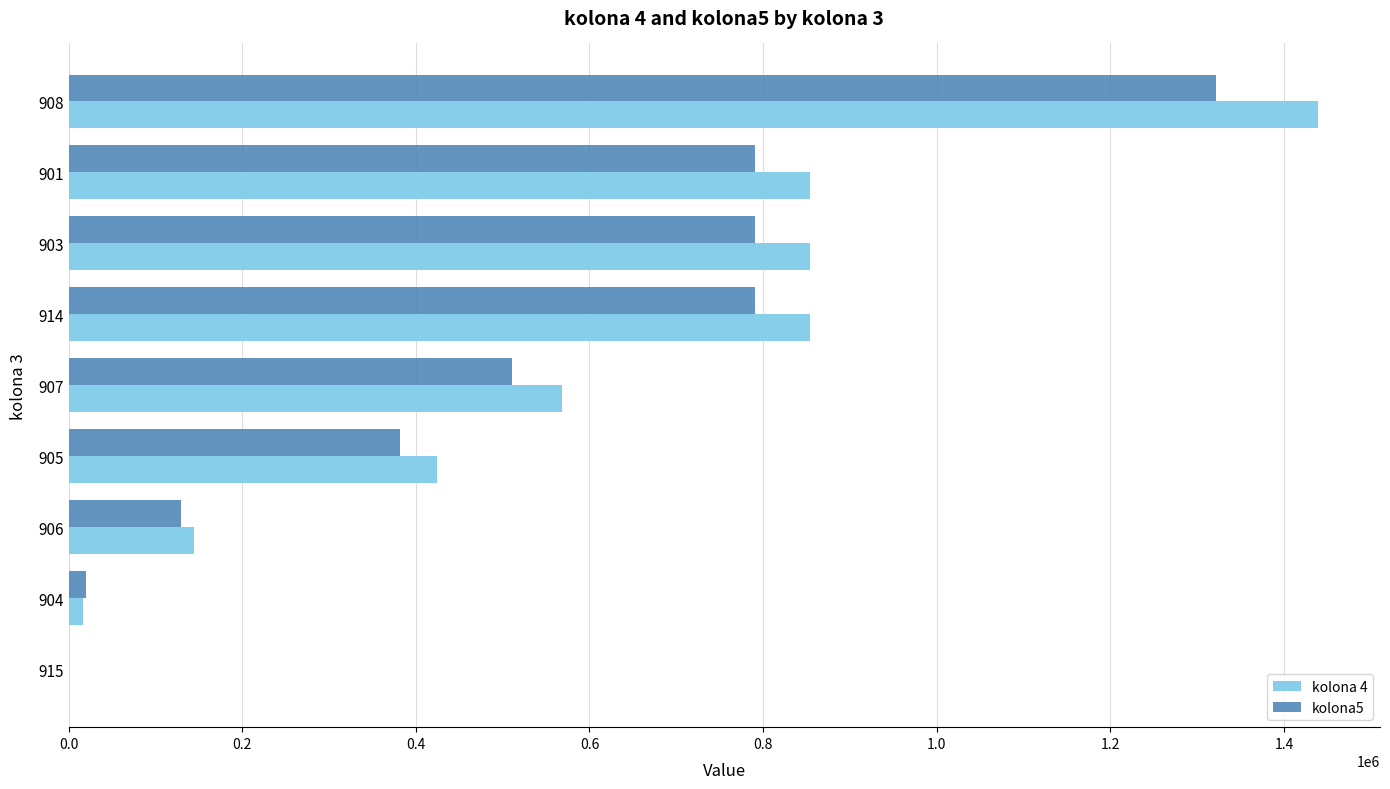

What is the highest value of the kolona5 series?

1321337